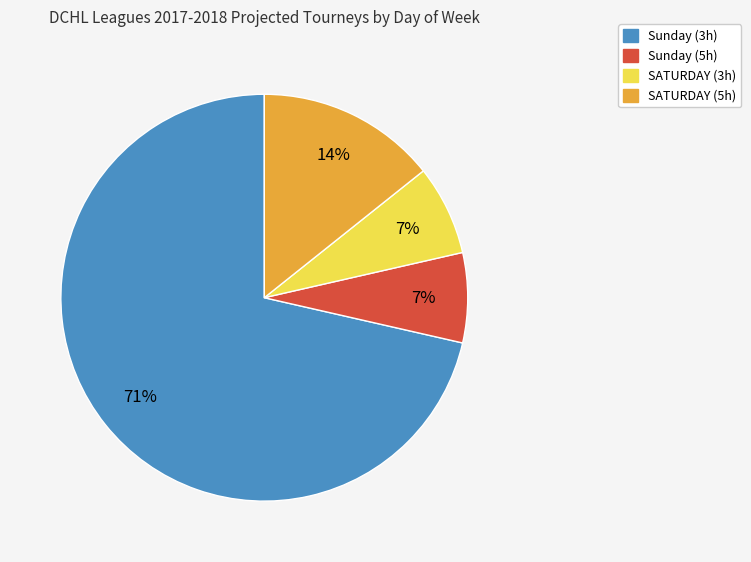

Is there any slice that represents more than half of the pie?

Yes